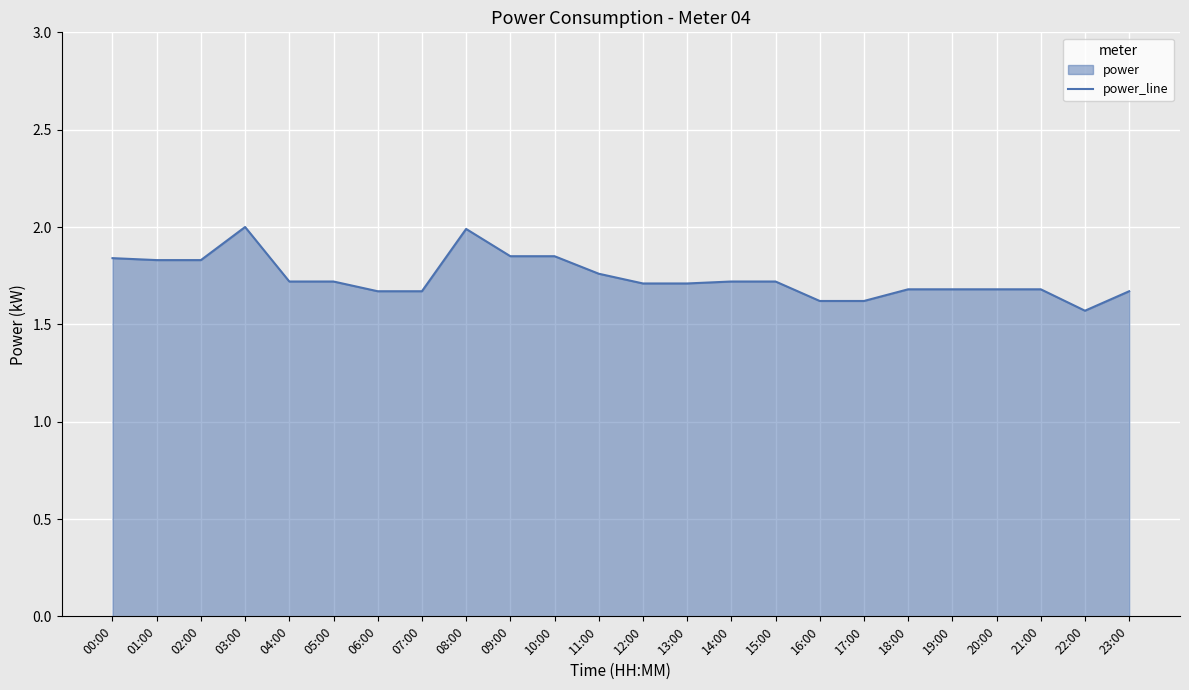

What is the difference between the maximum and minimum values?

0.4